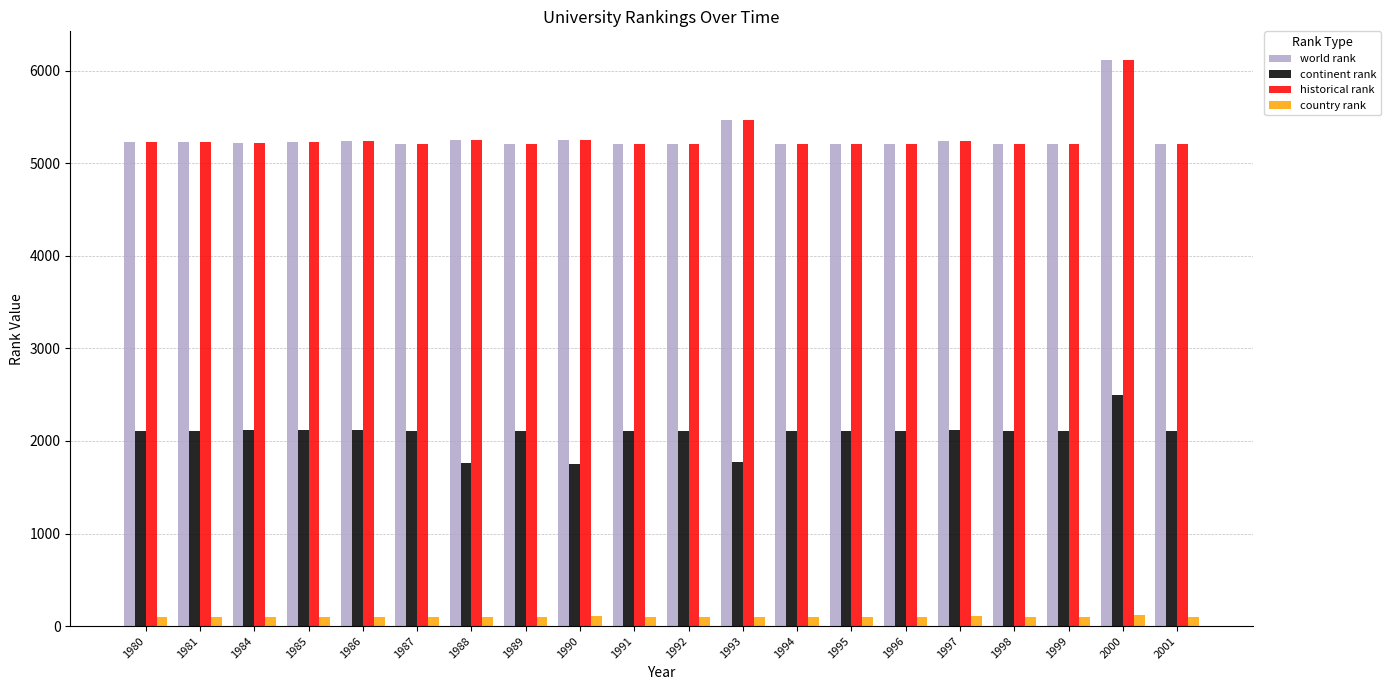

Which category has the highest value across all series?

2000